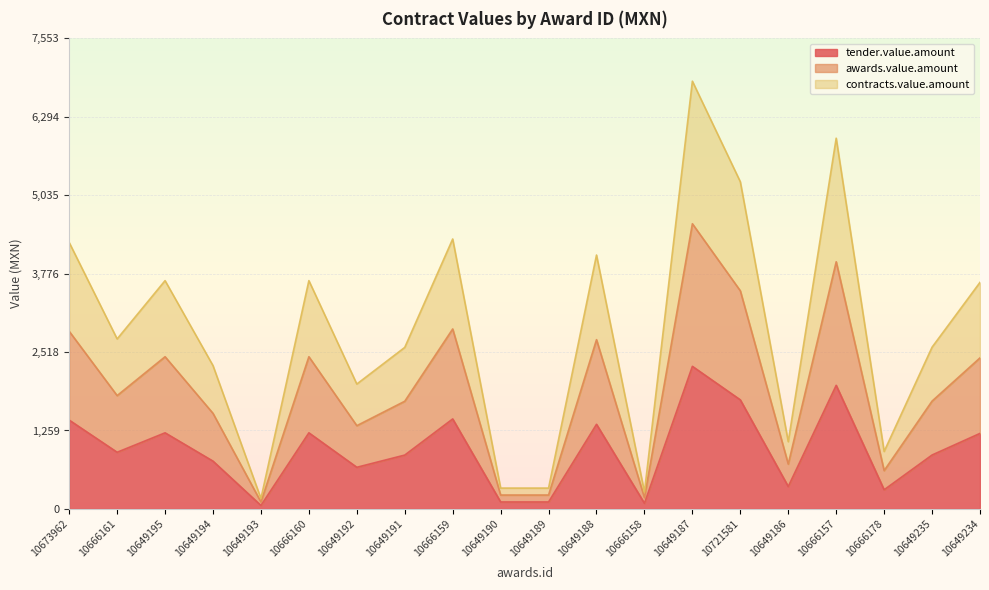

Is it true that contracts.value.amount equals 1078.8 at 10649186?

True